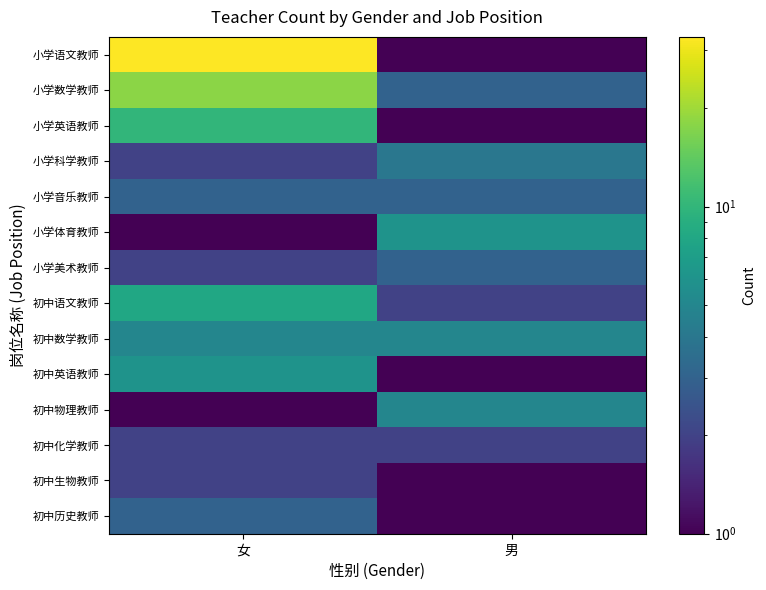

Reading left to right, extract all data points from this chart.

小学语文教师: 女=33	男=1
小学数学教师: 女=18	男=3
小学英语教师: 女=10	男=1
小学科学教师: 女=2	男=4
小学音乐教师: 女=3	男=3
小学体育教师: 女=1	男=6
小学美术教师: 女=2	男=3
初中语文教师: 女=8	男=2
初中数学教师: 女=5	男=5
初中英语教师: 女=6	男=1
初中物理教师: 女=1	男=5
初中化学教师: 女=2	男=2
初中生物教师: 女=2	男=1
初中历史教师: 女=3	男=1